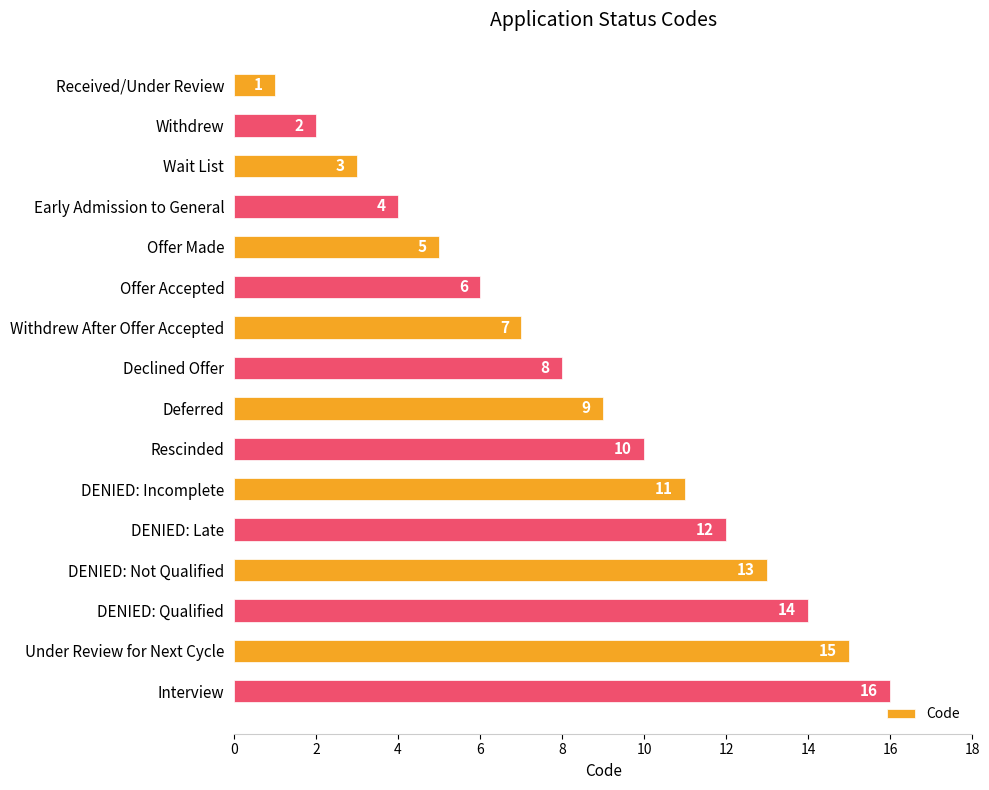

What is the difference between the values at Received/Under Review and Declined Offer?

7